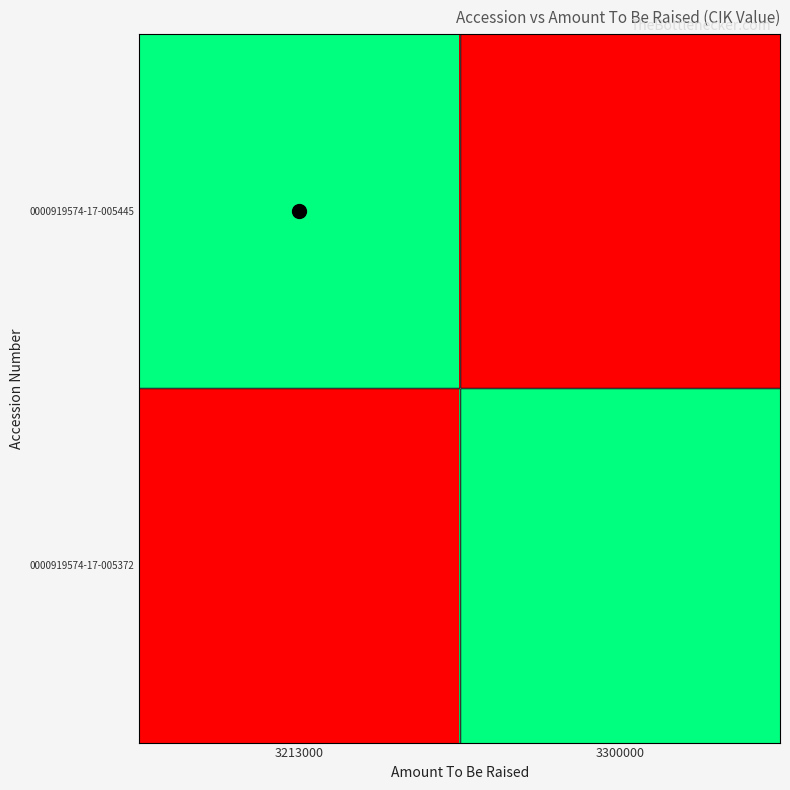

Which label corresponds to the largest value in the chart?

3213000